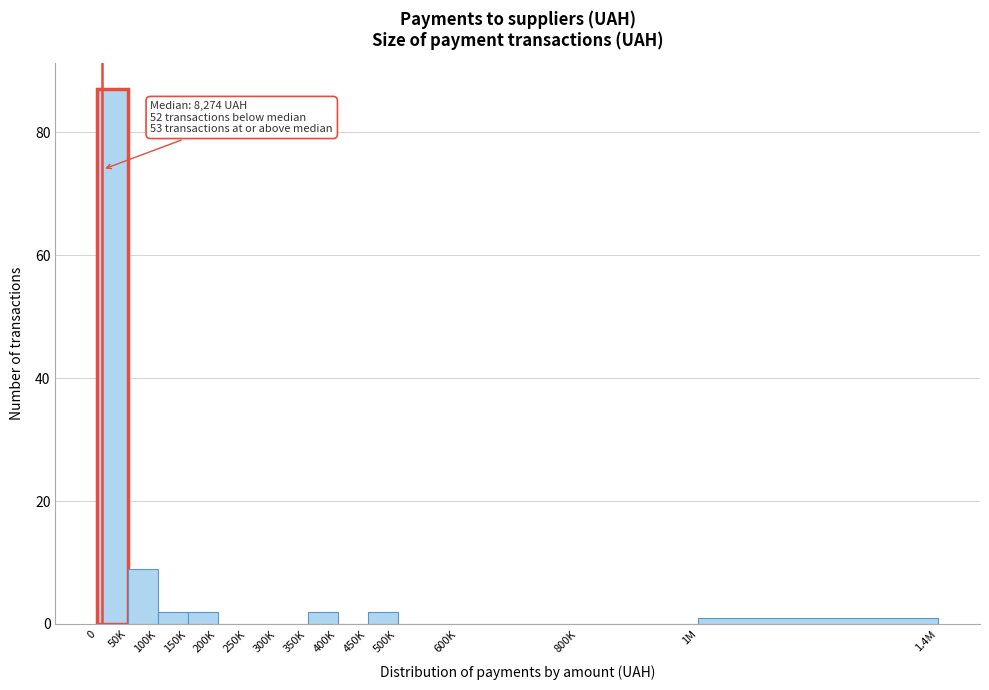

Reading left to right, transcribe all the data shown in this chart.

0=87	50K=9	100K=2	150K=2	200K=0	250K=0	300K=0	350K=2	400K=0	450K=2	500K=0	600K=0	800K=0	1M=1